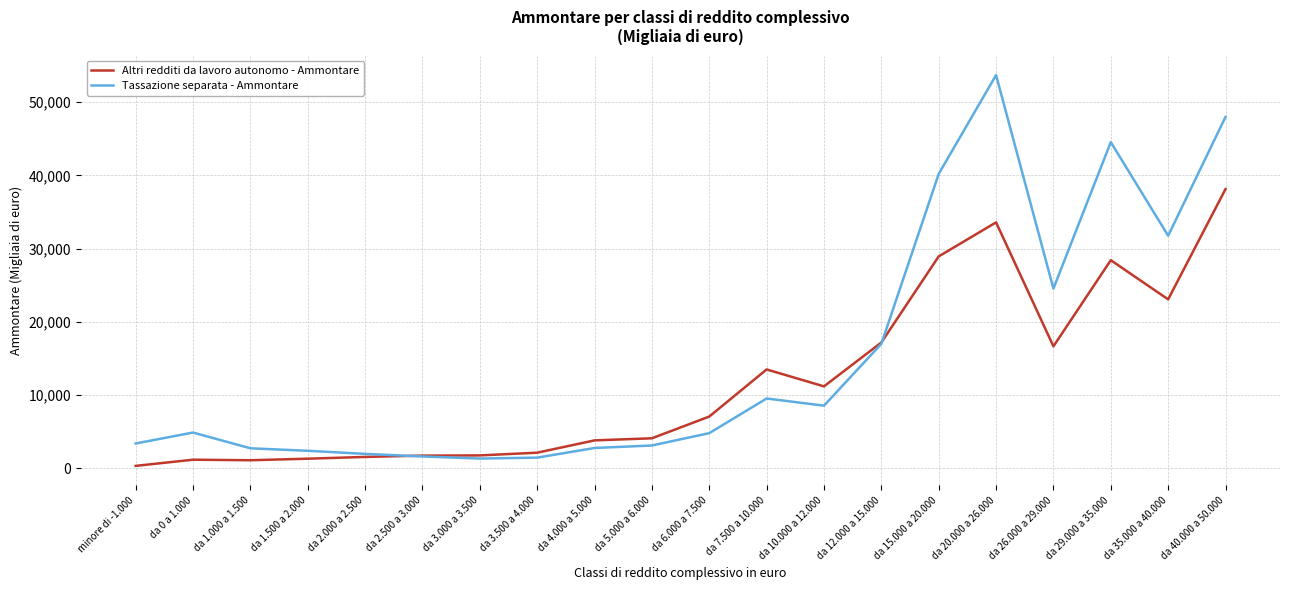

At which category is the sum across all series the highest?

da 20.000 a 26.000